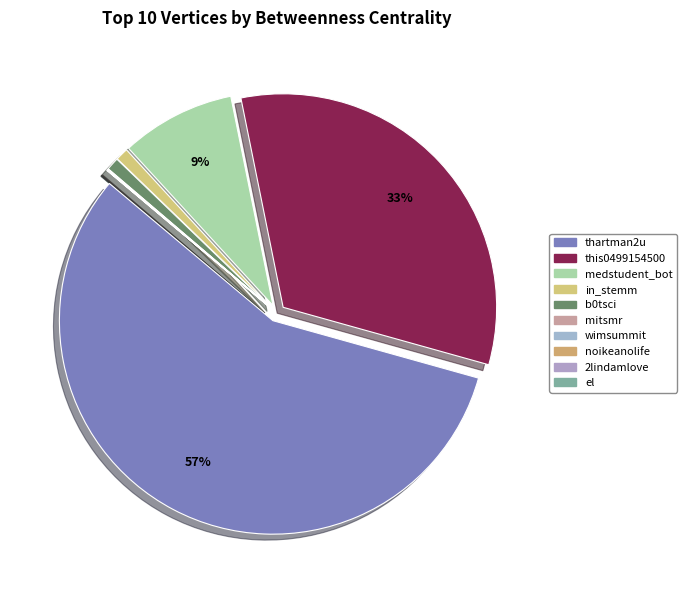

The thartman2u slice represents 71% of the pie. True or false?

False